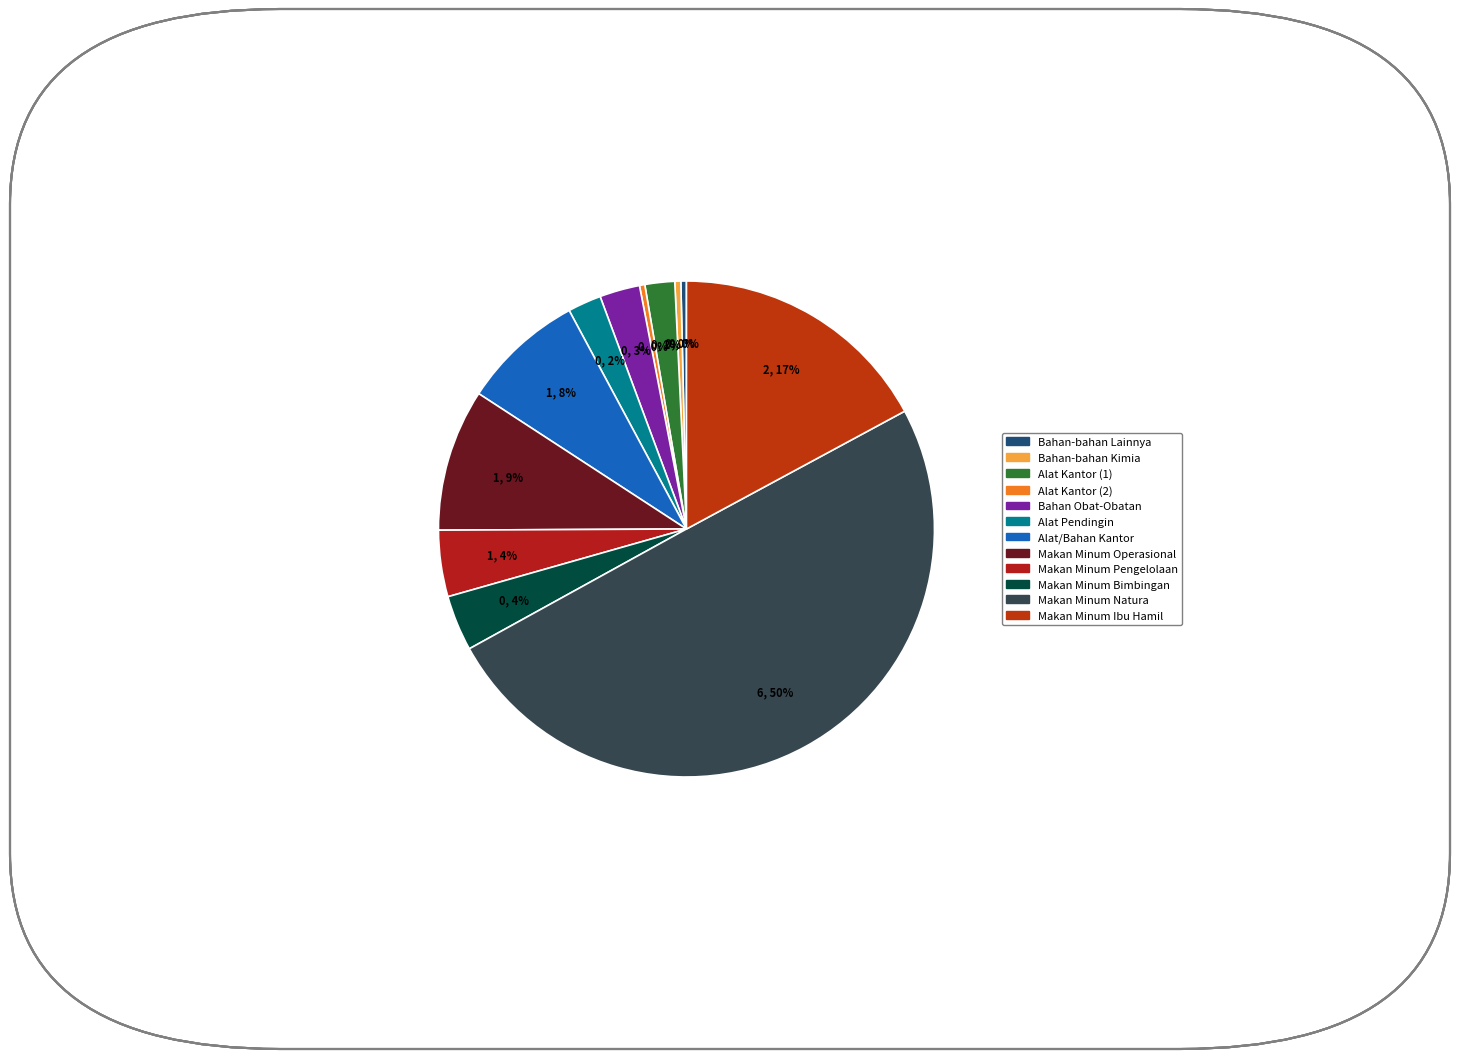

How many slices are in this pie chart?

12